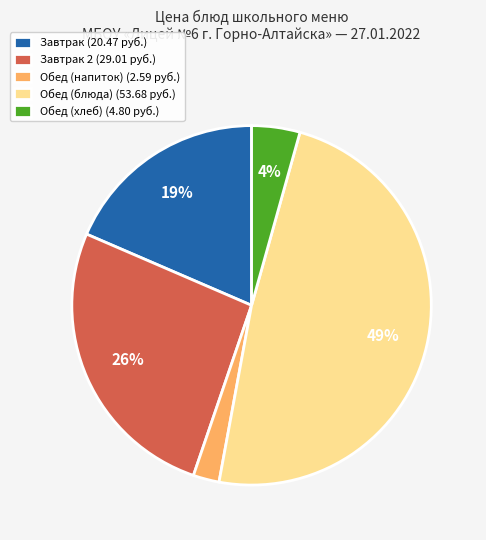

Combined, do Обед (блюда) (53.68 руб.) and Завтрак (20.47 руб.) account for over 50%?

Yes